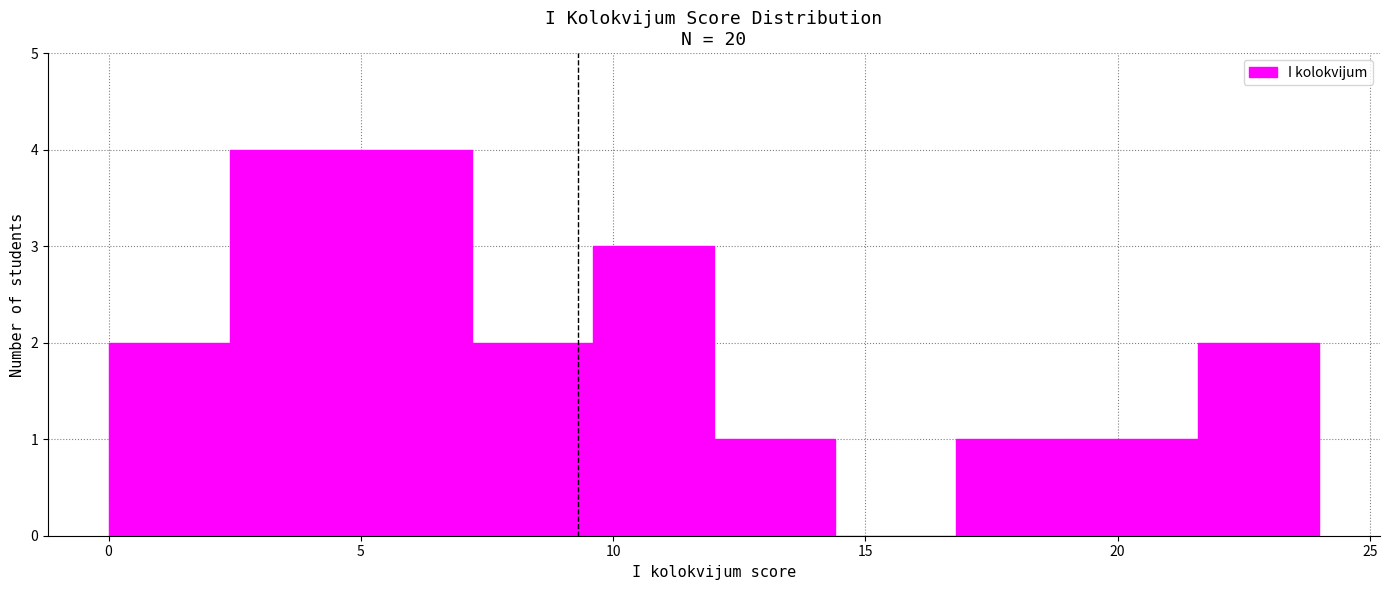

Reading left to right, list every bar in this chart as the range it spans on the x-axis followed by its height. Neither the bar edges nor the heights are printed on the chart, so give them approximately, as read against the axes.

0.0 to 2.4: 2
2.4 to 4.8: 4
4.8 to 7.2: 4
7.2 to 9.6: 2
9.6 to 12.0: 3
12.0 to 14.4: 1
14.4 to 16.8: 0
16.8 to 19.2: 1
19.2 to 21.6: 1
21.6 to 24.0: 2